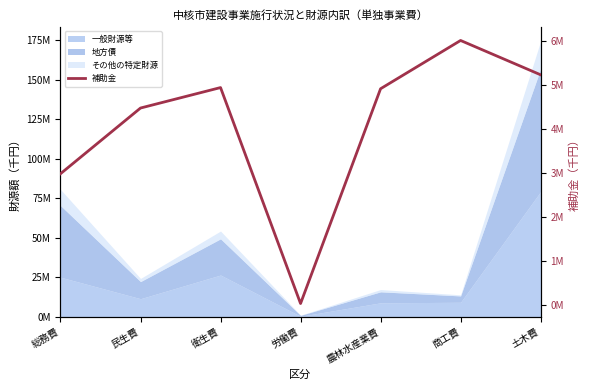

At which label does the data first exceed 4909021?

衛生費